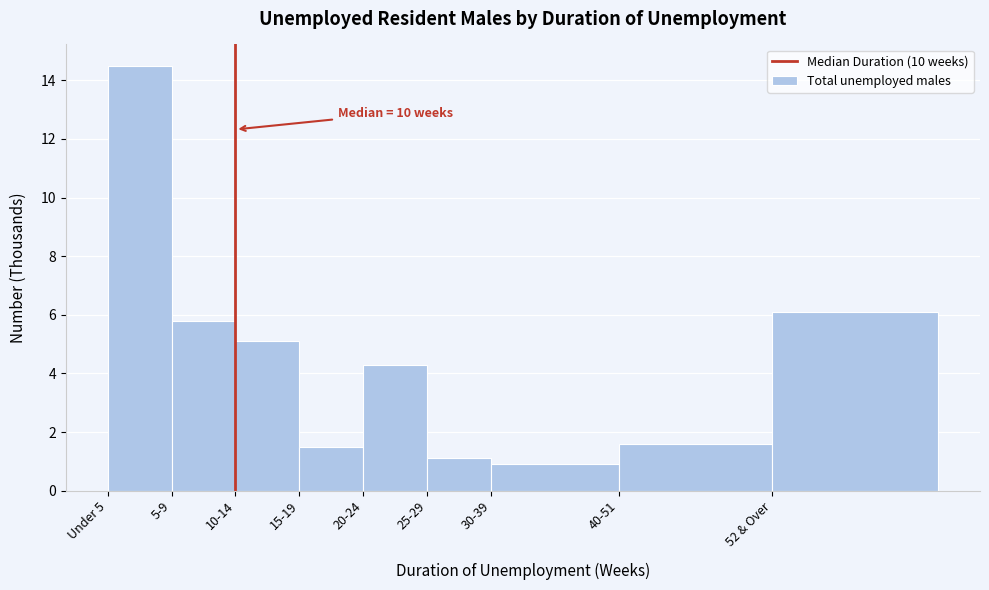

Reading left to right, transcribe all the data shown in this chart.

14.5	5.8	5.1	1.5	4.3	1.1	0.9	1.6	6.1